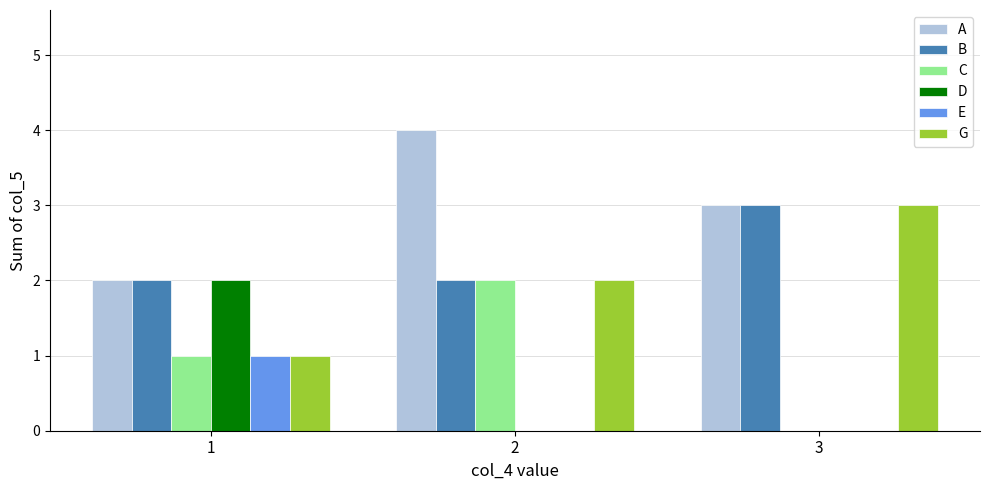

Is the value of A at 2 greater than the value of G at 1?

Yes